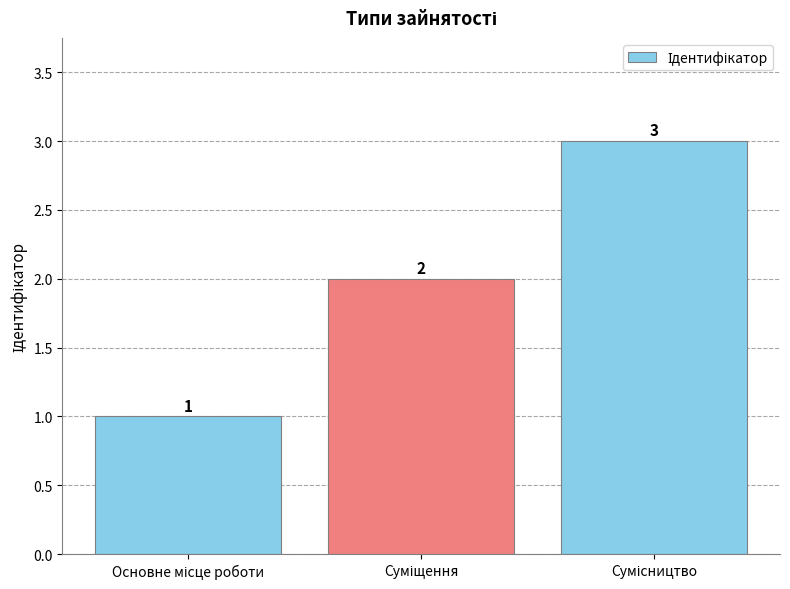

What is the value of the 3rd bar from the left?

3